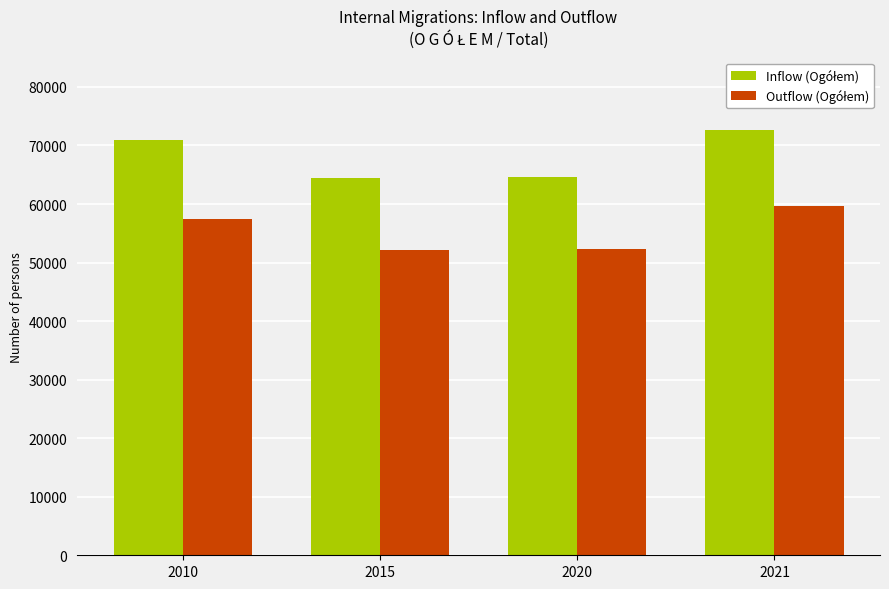

At which category is the sum across all series the highest?

2021